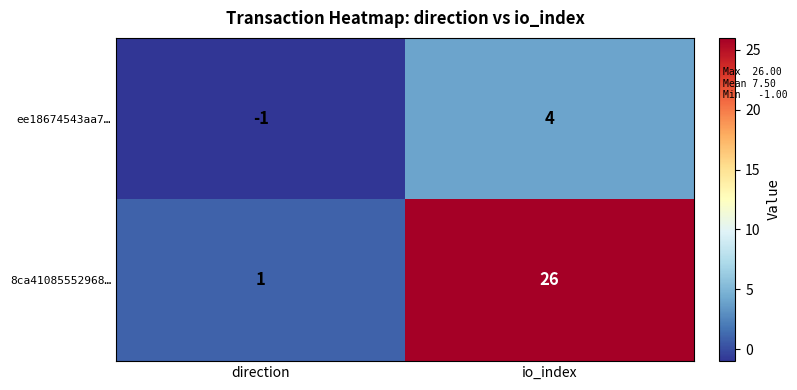

At which label does ee18674543aa7… reach its minimum?

direction